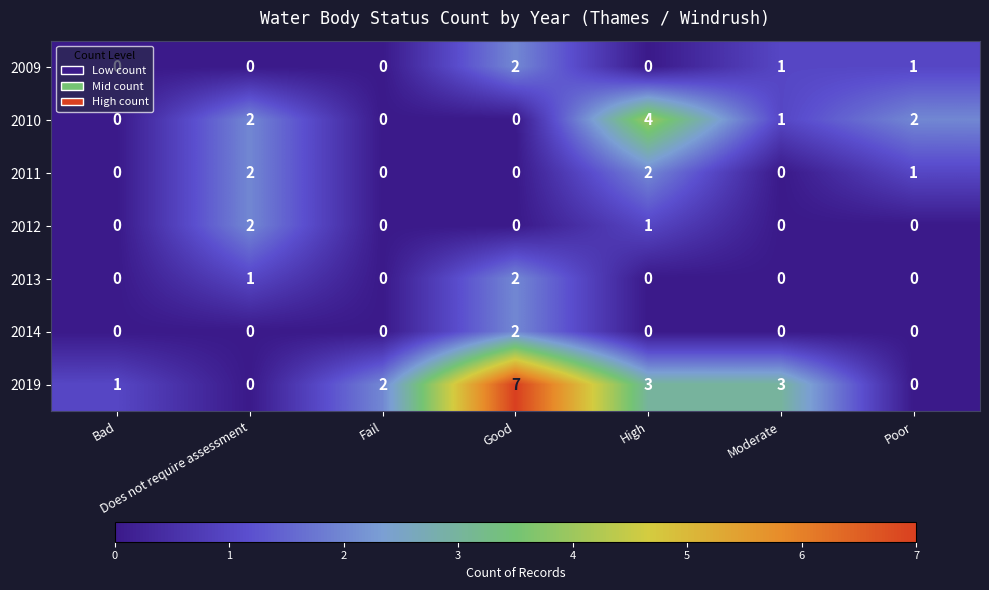

True or false: 2014 has a value of -1 at Bad.

False